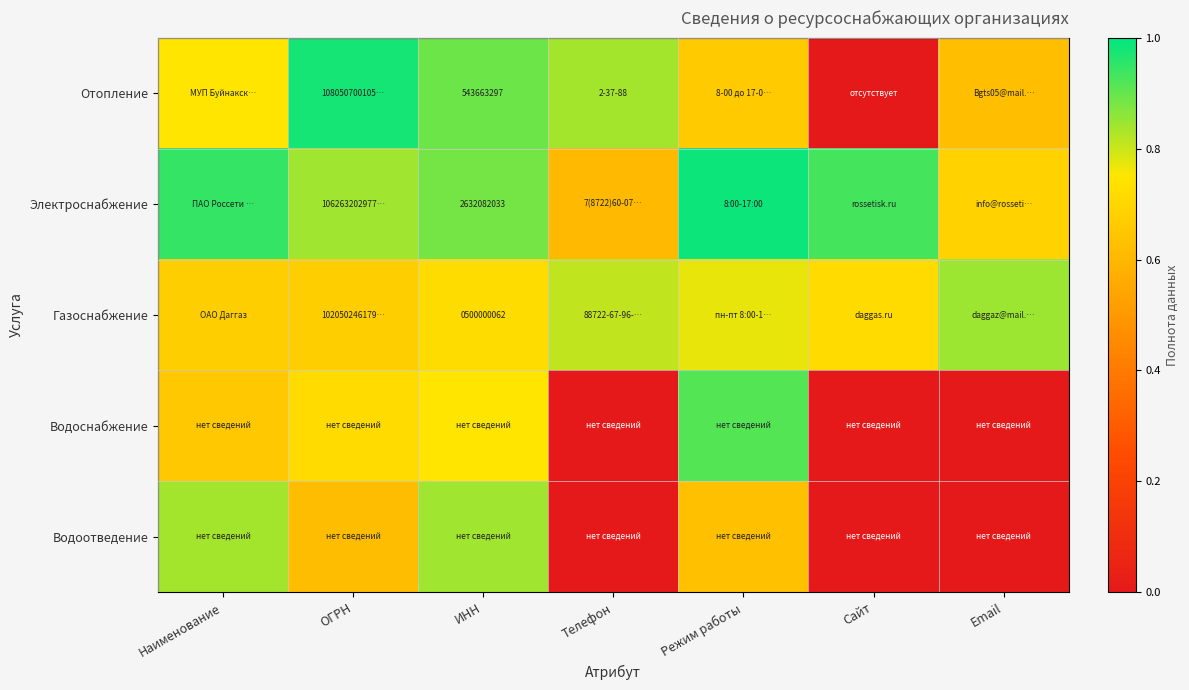

Is it true that Водоснабжение equals 0.7 at ИНН?

True